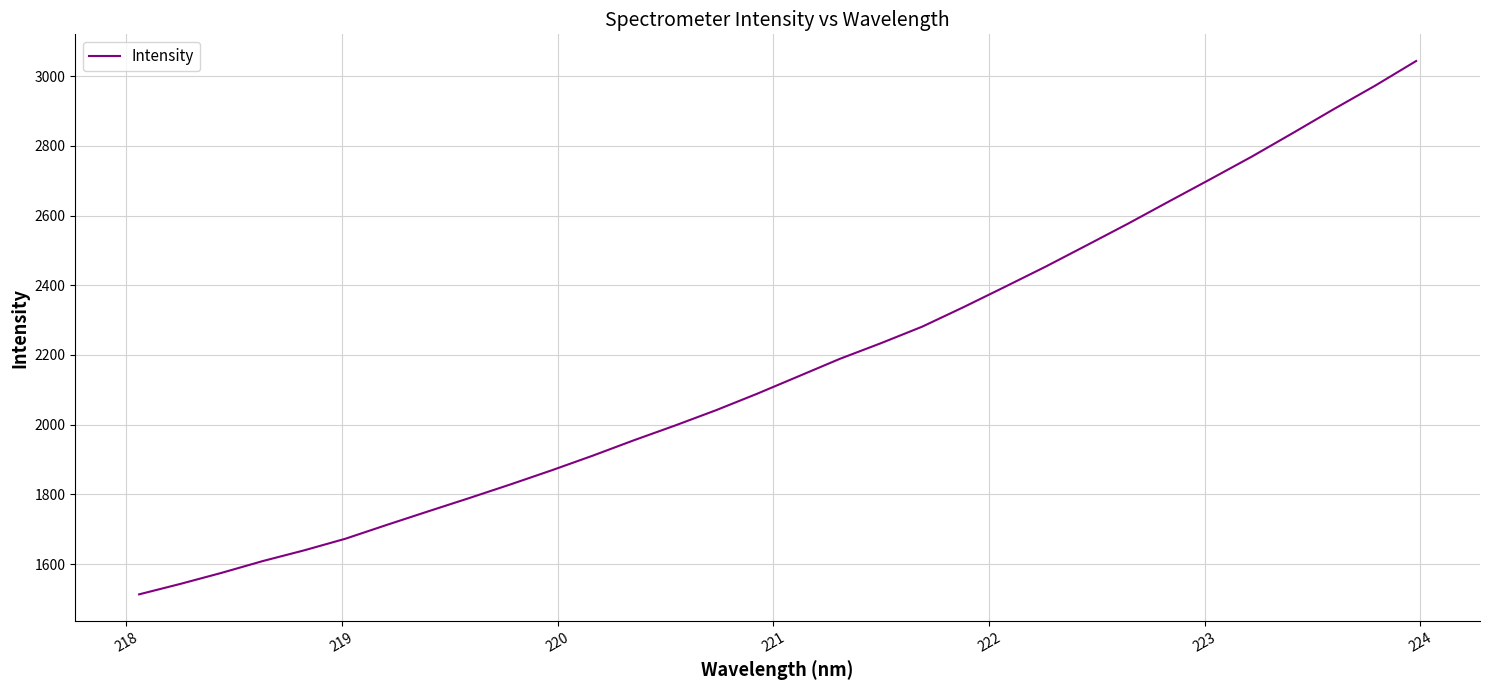

What is the difference between the maximum and minimum values?

1530.5